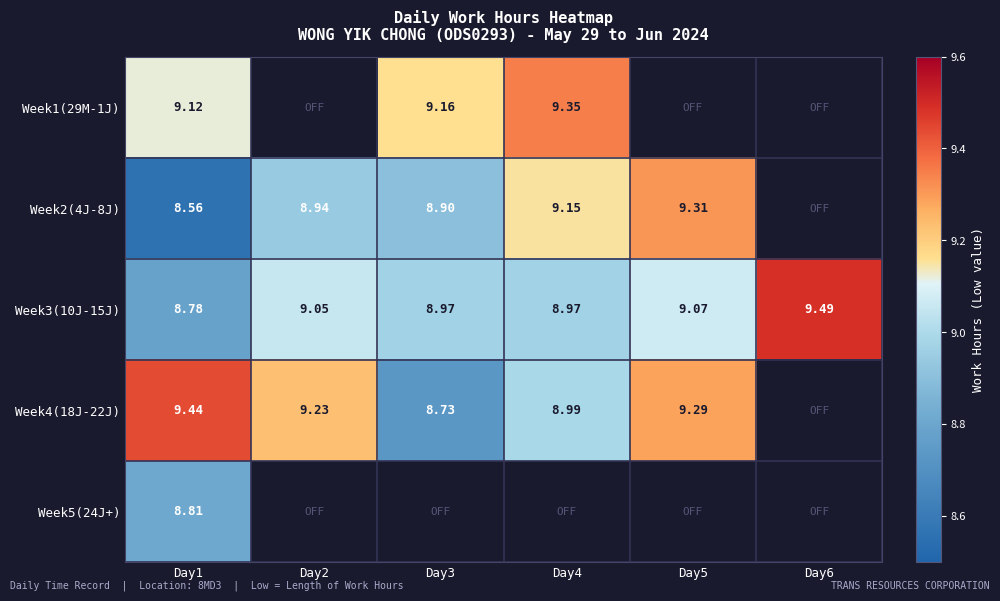

At how many categories does at least one series exceed 9?

6